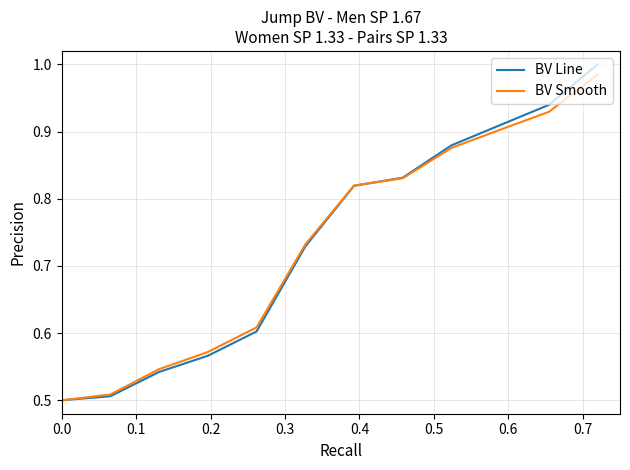

What is the highest value of the BV Smooth series?

1.0